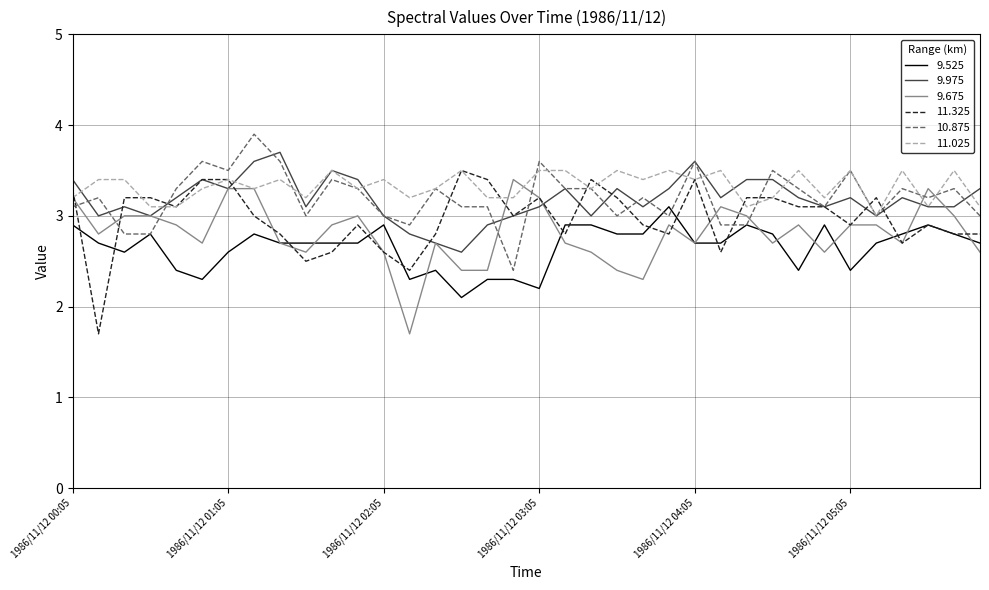

What is the greatest value displayed?

3.9